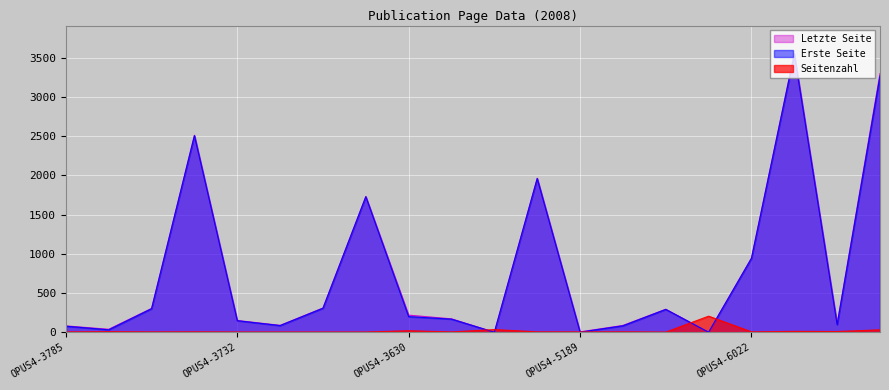

What is the approximate value of Erste Seite at OPUS4-5805?

82